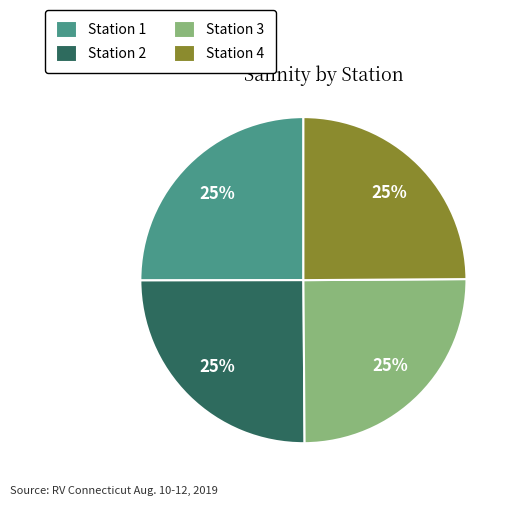

Is it true that Station 4 is 39% of the pie?

False